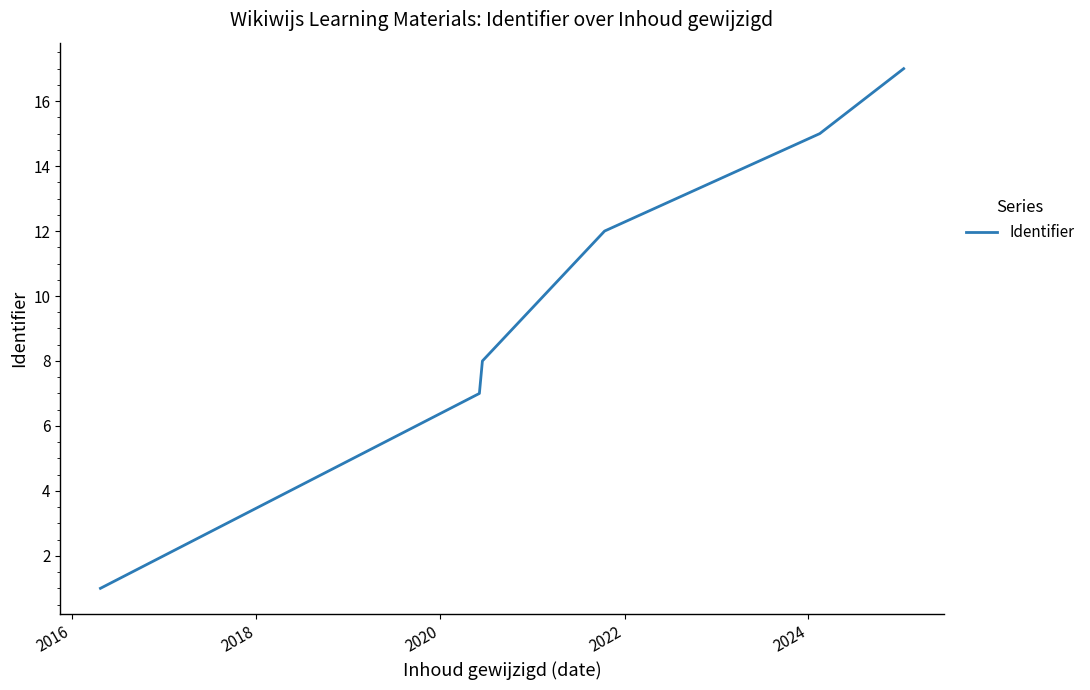

What is the maximum value shown in the chart?

17